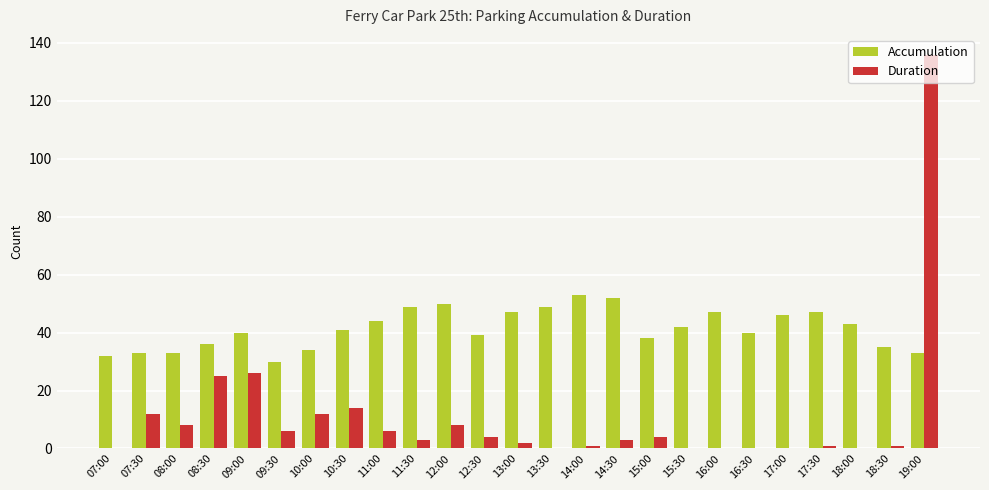

Between 09:00 and 12:30, which series saw the biggest shift?

Duration